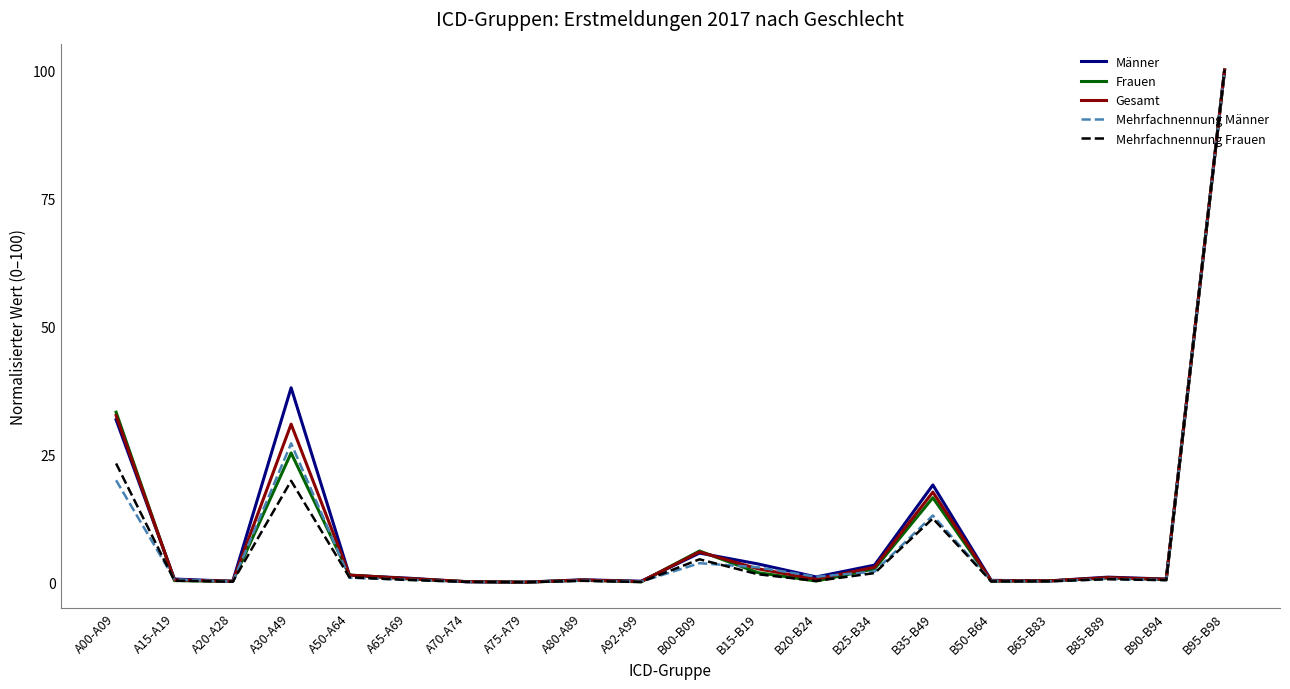

True or false: Mehrfachnennung Frauen and Mehrfachnennung Männer cross at least once.

True